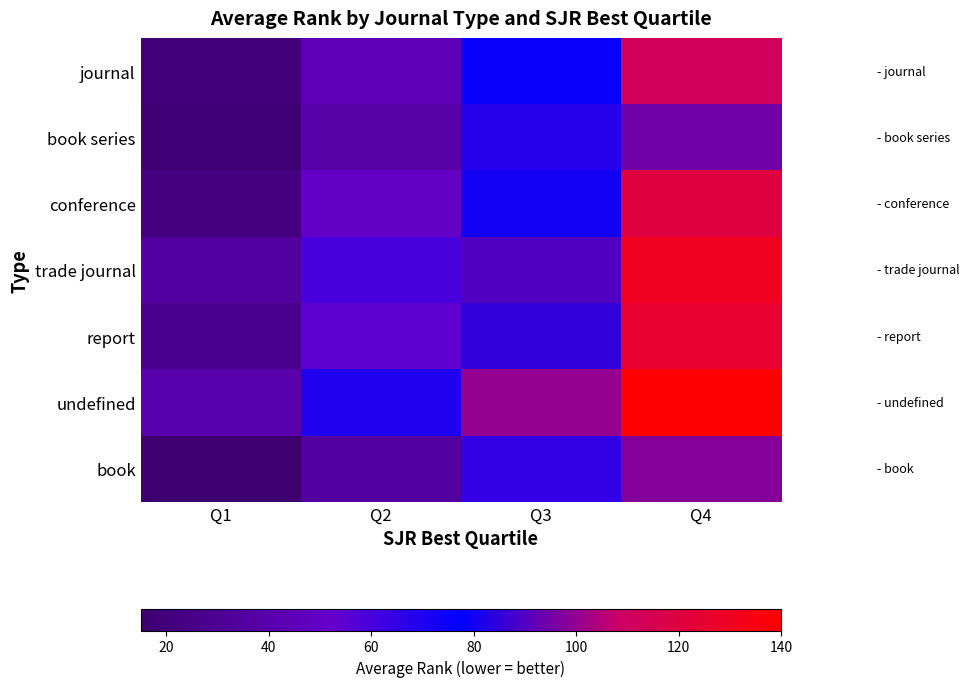

What is the difference between the highest and lowest values at Q1?

25.0